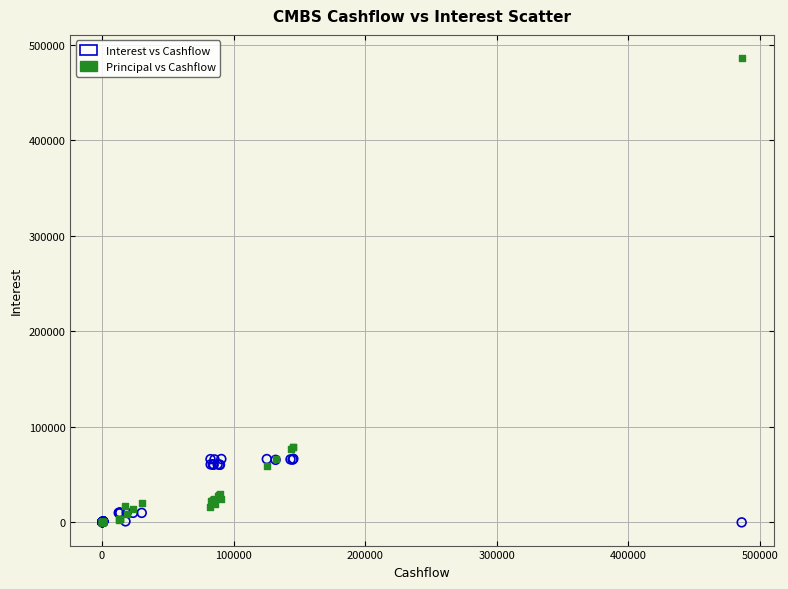

Which series has the largest Y range (max minus min)?

Principal vs Cashflow